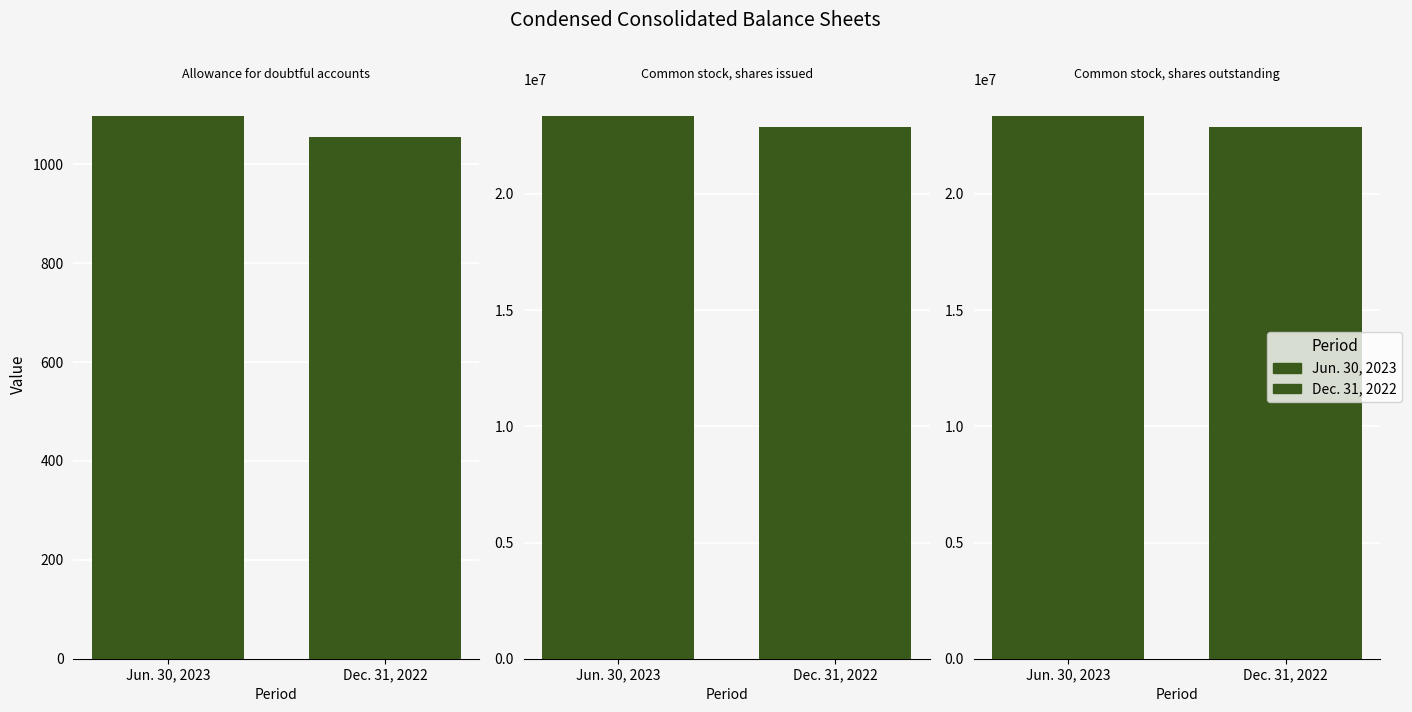

Count the Jun. 30, 2023 values in the range 1097 to 23340463.

3